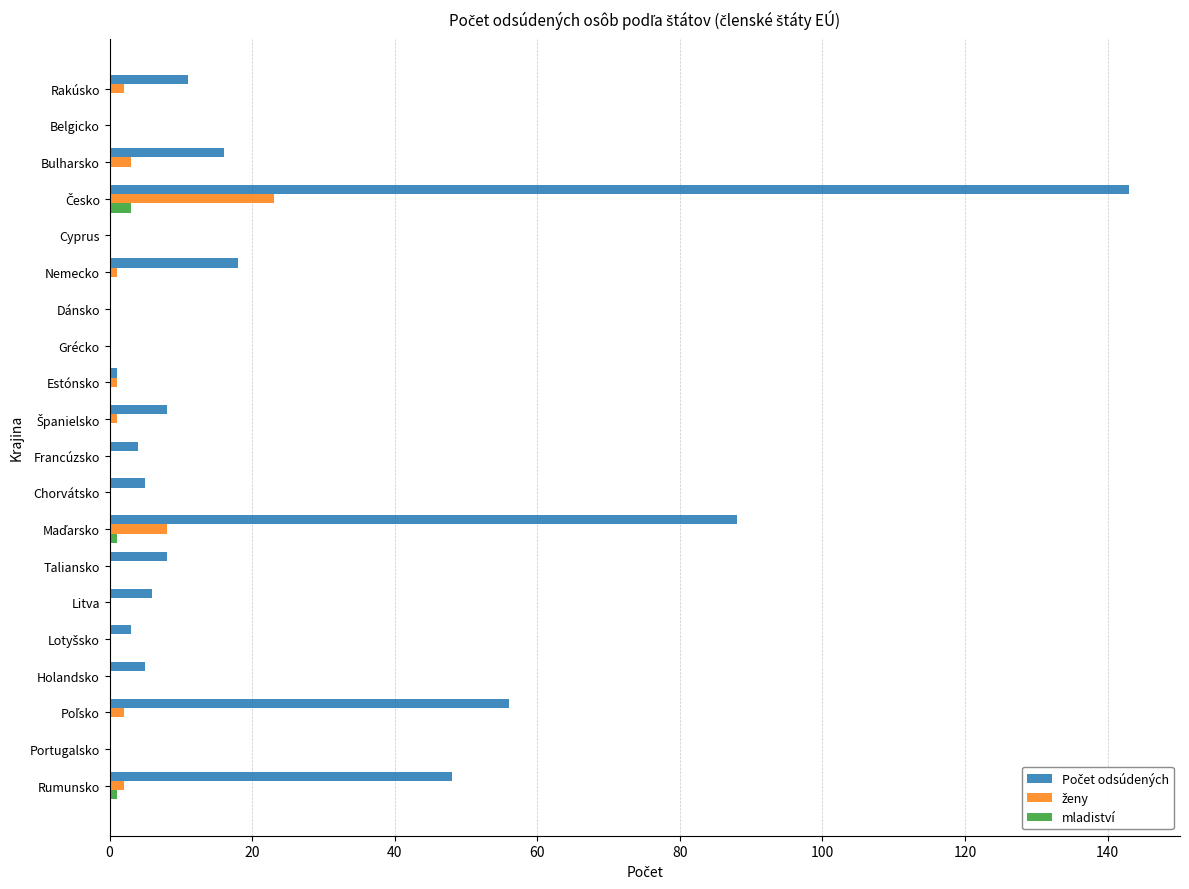

What is the total value across all series at Taliansko?

8